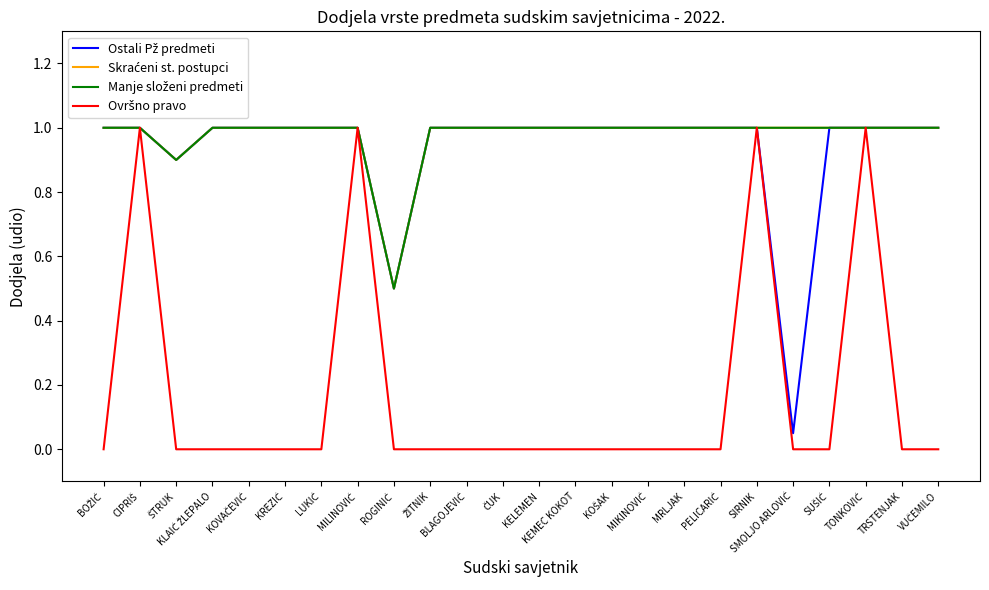

Reading left to right, list all the values displayed in this chart.

Ostali Pž predmeti: 1.0	1.0	0.9	1.0	1.0	1.0	1.0	1.0	0.5	1.0	1.0	1.0	1.0	1.0	1.0	1.0	1.0	1.0	1.0	0.1	1.0	1.0	1.0	1.0
Skraćeni st. postupci: 1.0	1.0	0.9	1.0	1.0	1.0	1.0	1.0	0.5	1.0	1.0	1.0	1.0	1.0	1.0	1.0	1.0	1.0	1.0	1.0	1.0	1.0	1.0	1.0
Manje složeni predmeti: 1.0	1.0	0.9	1.0	1.0	1.0	1.0	1.0	0.5	1.0	1.0	1.0	1.0	1.0	1.0	1.0	1.0	1.0	1.0	1.0	1.0	1.0	1.0	1.0
Ovršno pravo: 0.0	1.0	0.0	0.0	0.0	0.0	0.0	1.0	0.0	0.0	0.0	0.0	0.0	0.0	0.0	0.0	0.0	0.0	1.0	0.0	0.0	1.0	0.0	0.0